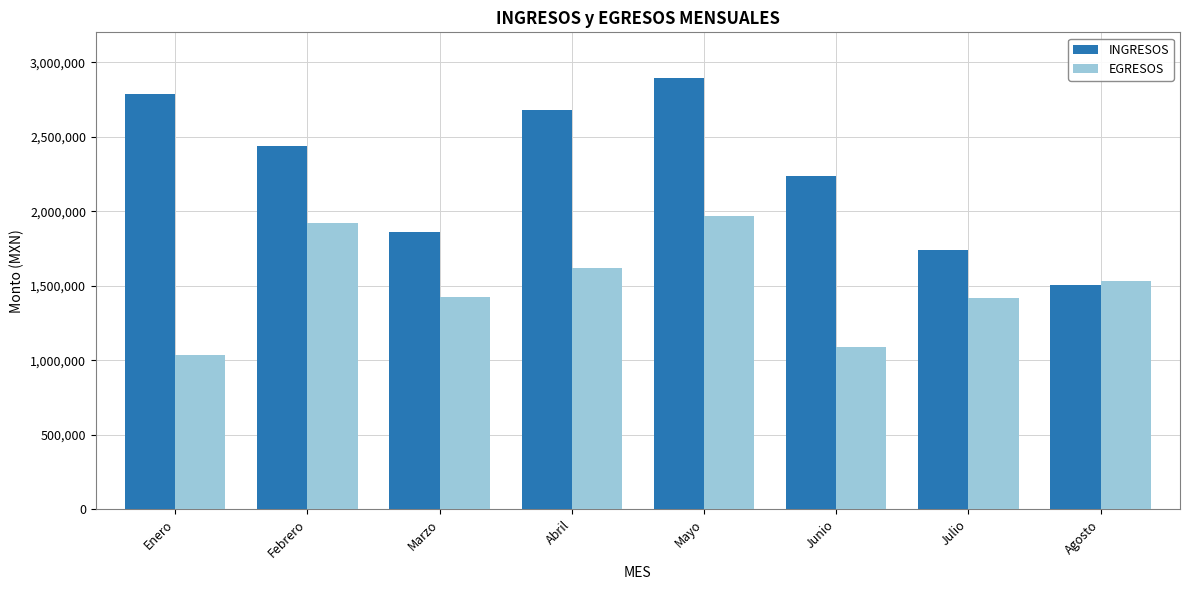

True or false: EGRESOS has a value of 1532663 at Agosto.

True